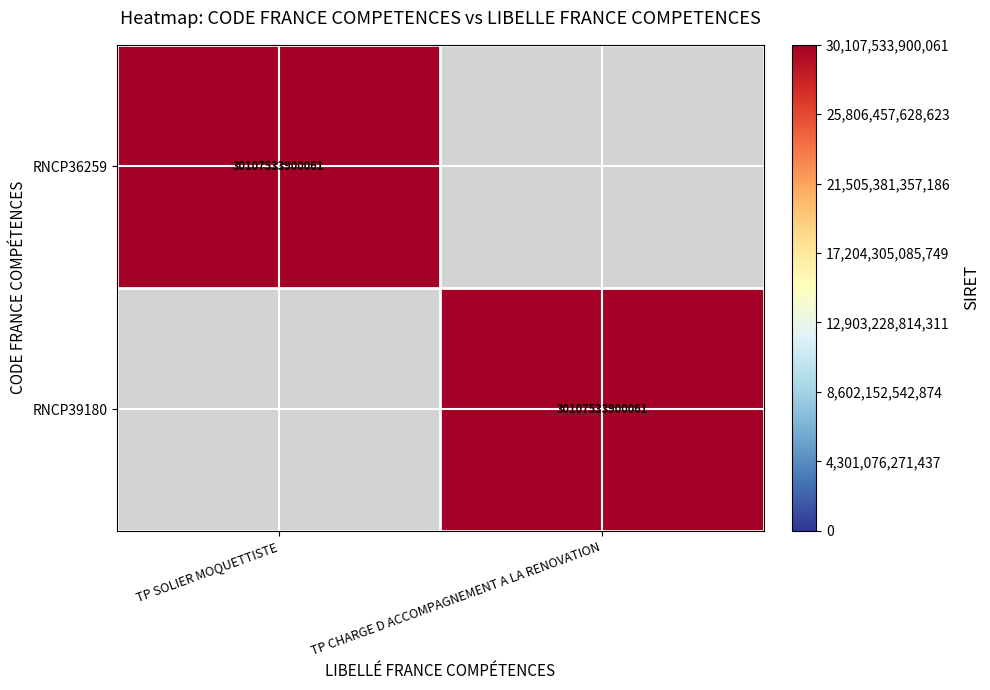

At how many categories does at least one series exceed 11088259961328?

2